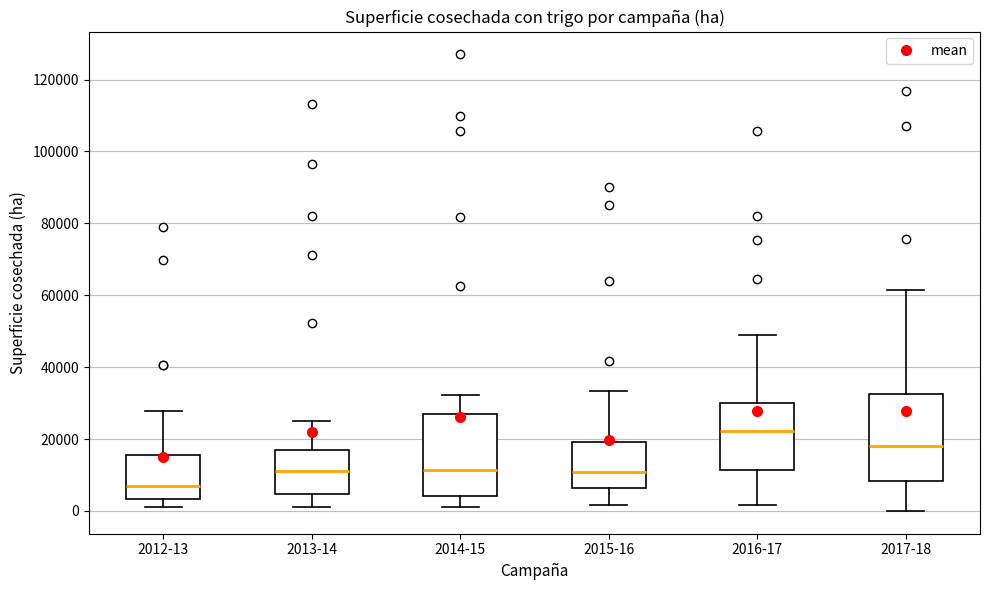

Where does the median line of the box for 2013-14 sit on the y-axis? The values are not printed on the chart, so give them approximately, as read against the axis.

12000